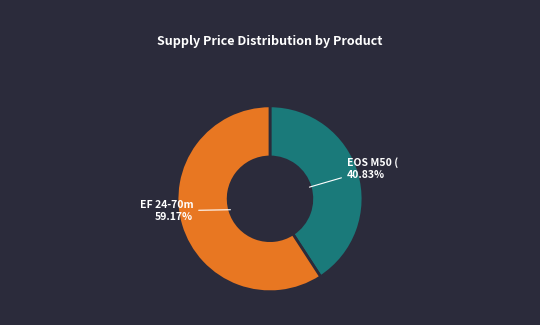

How many segments does this pie chart have?

2